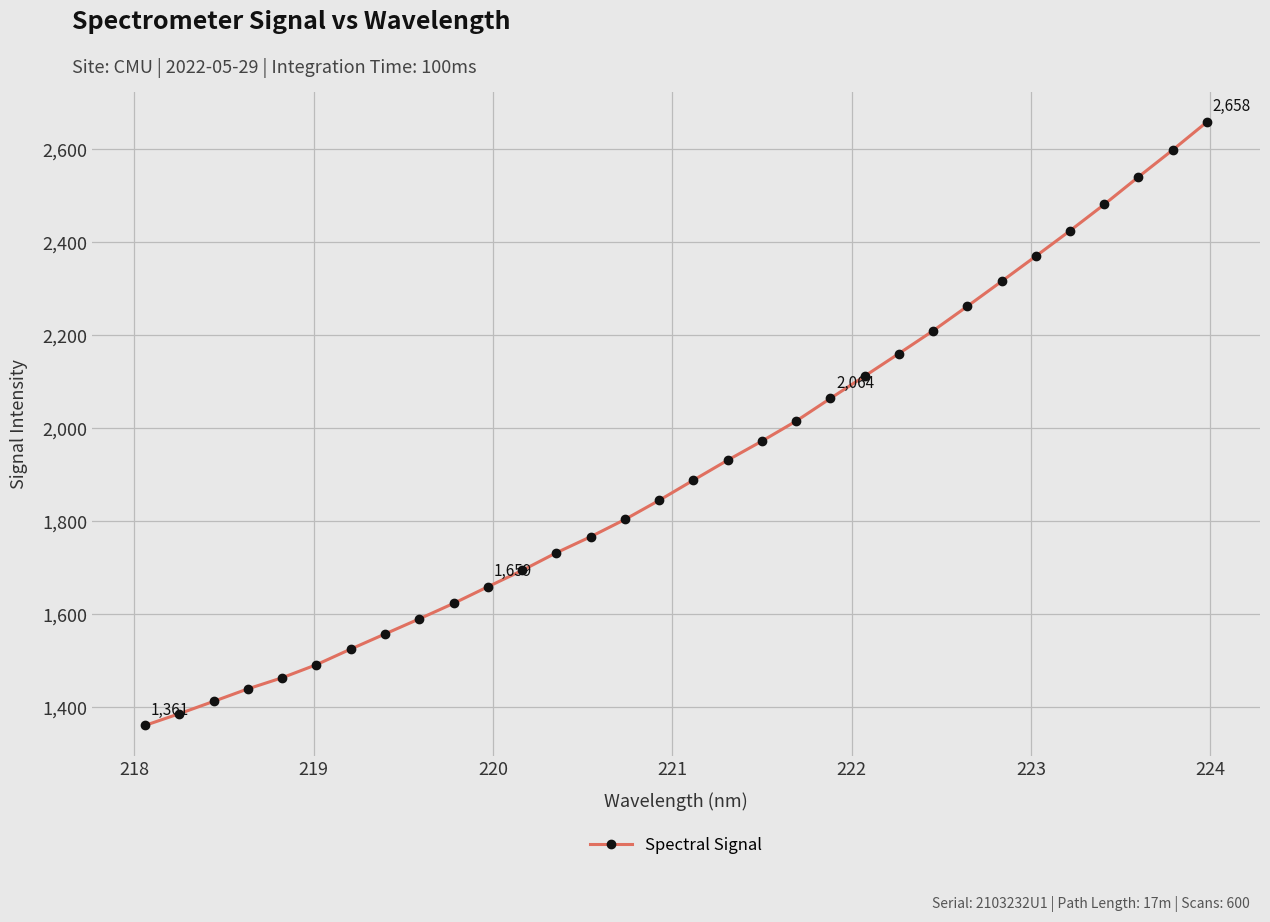

What is the smallest value displayed?

1360.5